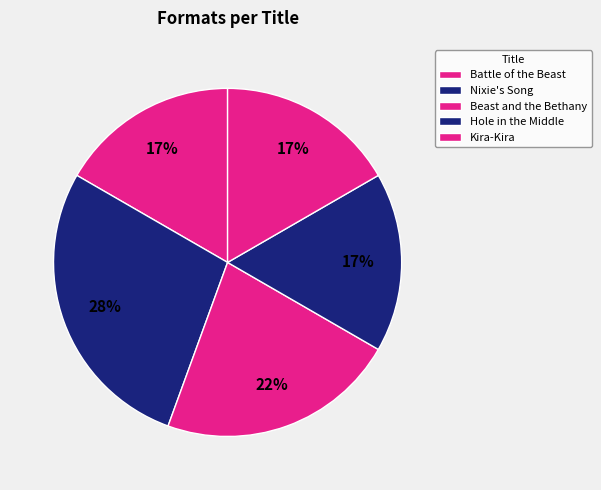

What is the smallest slice in the pie chart?

Battle of the Beast